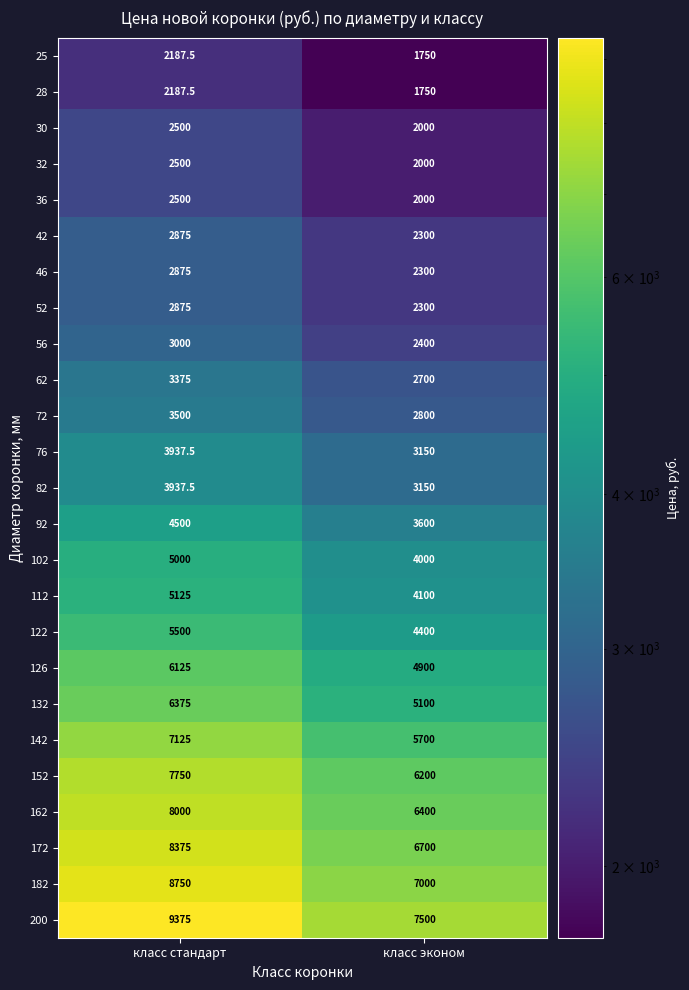

Read the 46 value at класс стандарт.

2875.0